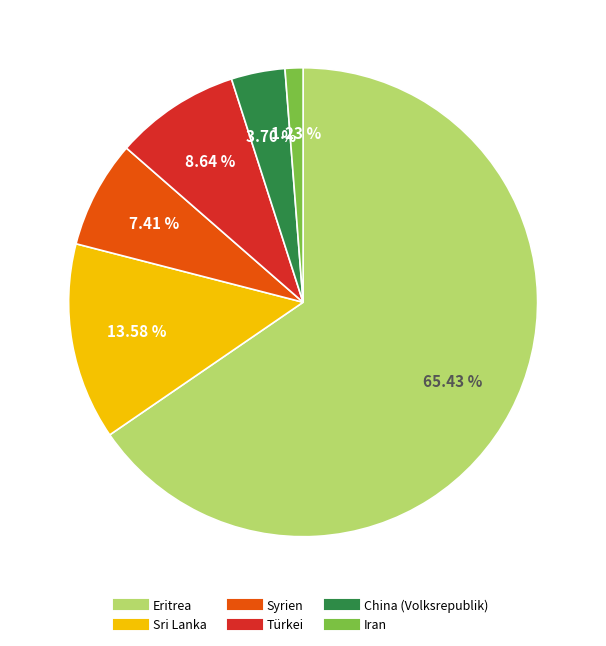

Is there a majority slice in this chart?

Yes